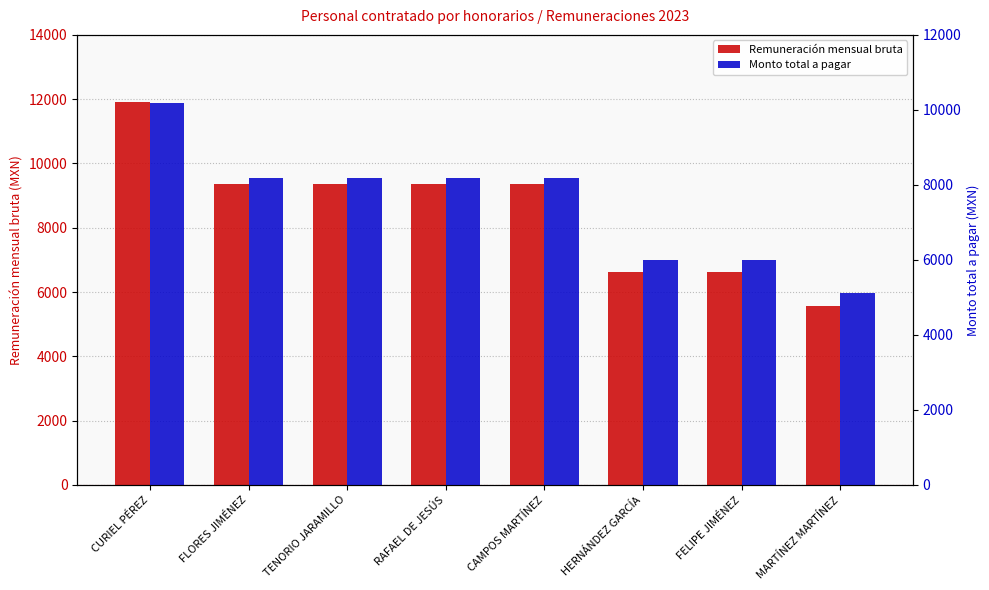

Reading right to left, extract all data points from this chart.

Remuneración mensual bruta: MARTÍNEZ MARTÍNEZ=5564.5	FELIPE JIMÉNEZ=6618.5	HERNÁNDEZ GARCÍA=6618.5	CAMPOS MARTÍNEZ=9350.0	RAFAEL DE JESÚS=9350.0	TENORIO JARAMILLO=9350.0	FLORES JIMÉNEZ=9350.0	CURIEL PÉREZ=11900.0
Monto total a pagar: MARTÍNEZ MARTÍNEZ=5117.6	FELIPE JIMÉNEZ=6000.1	HERNÁNDEZ GARCÍA=6000.1	CAMPOS MARTÍNEZ=8186.8	RAFAEL DE JESÚS=8186.8	TENORIO JARAMILLO=8186.8	FLORES JIMÉNEZ=8186.8	CURIEL PÉREZ=10192.2